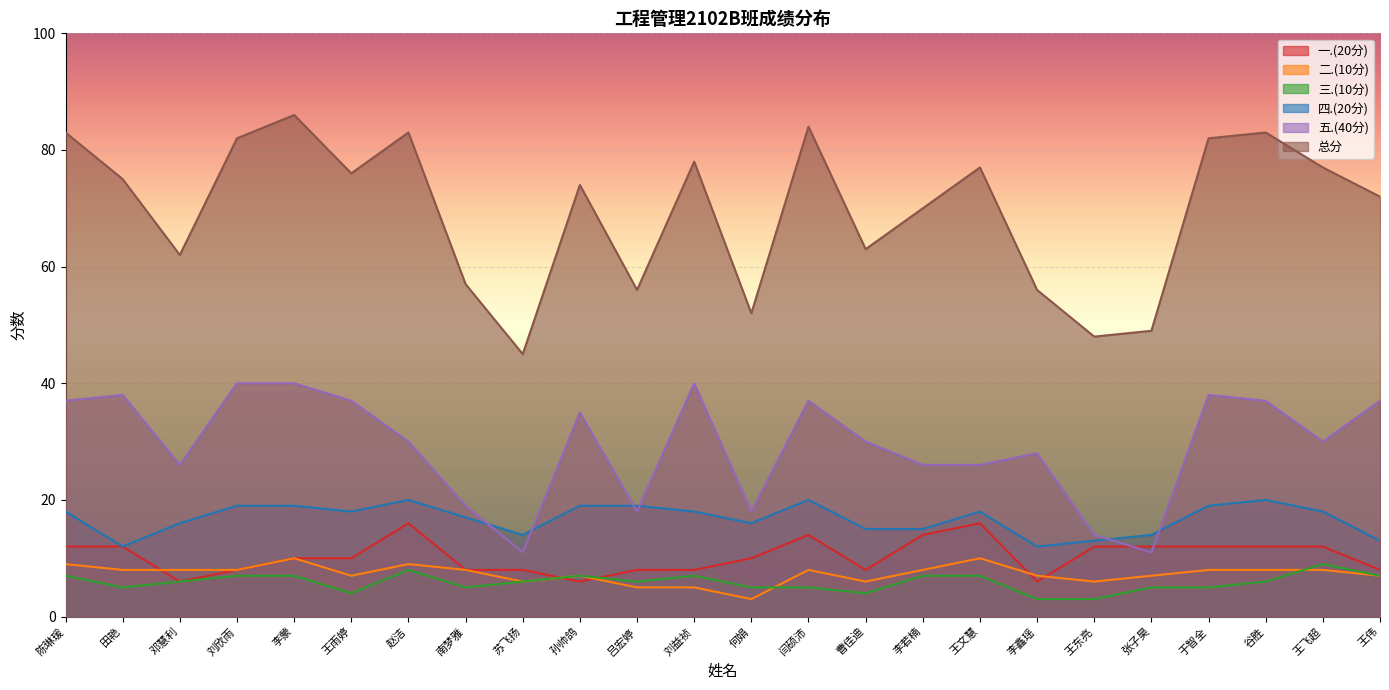

Which category has the highest value in the 五.(40分) series?

刘欣雨